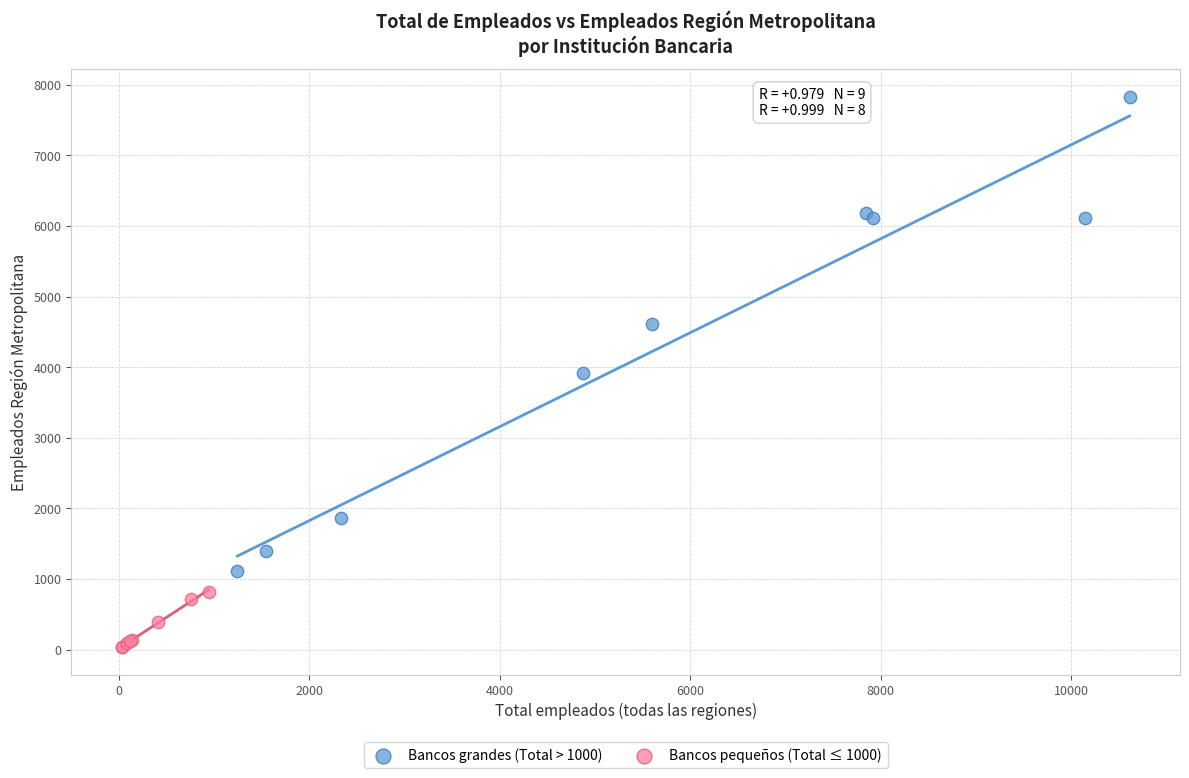

Which series has the widest spread of Y values?

Bancos grandes (Total > 1000)